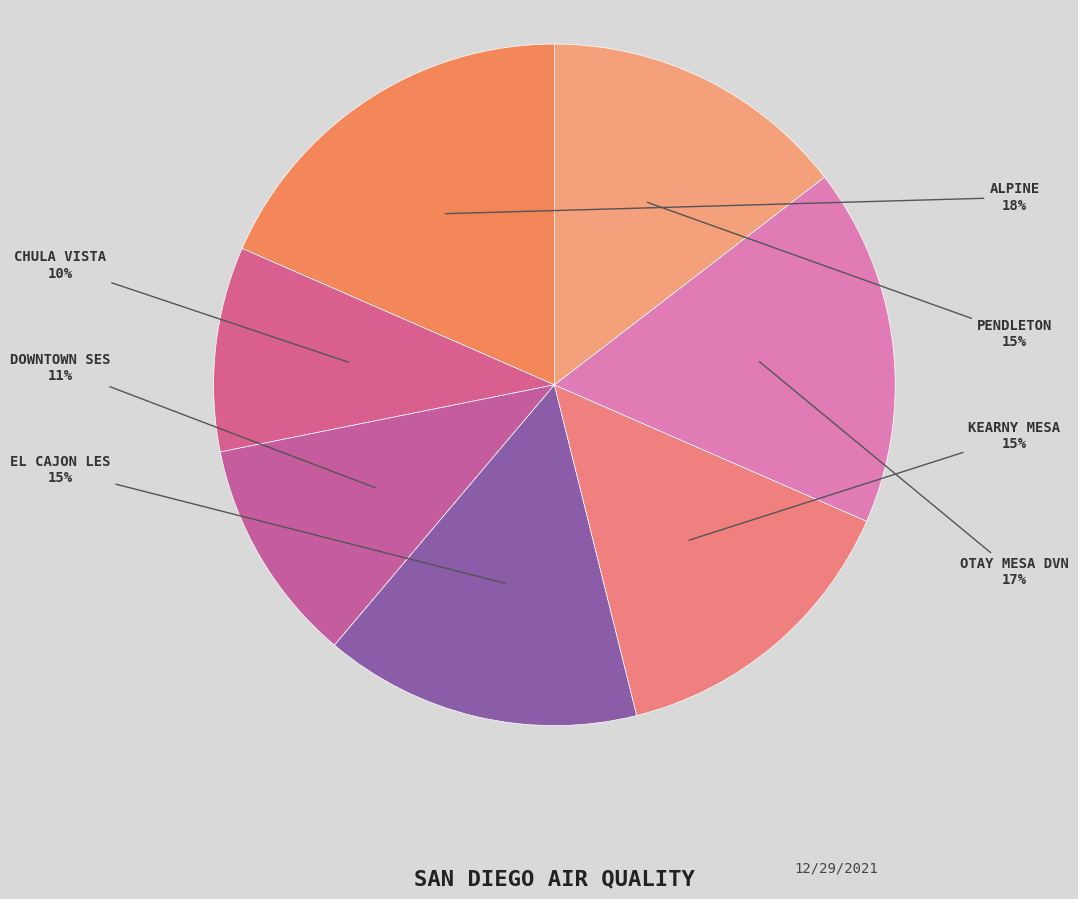

Count the number of slices in the pie.

7